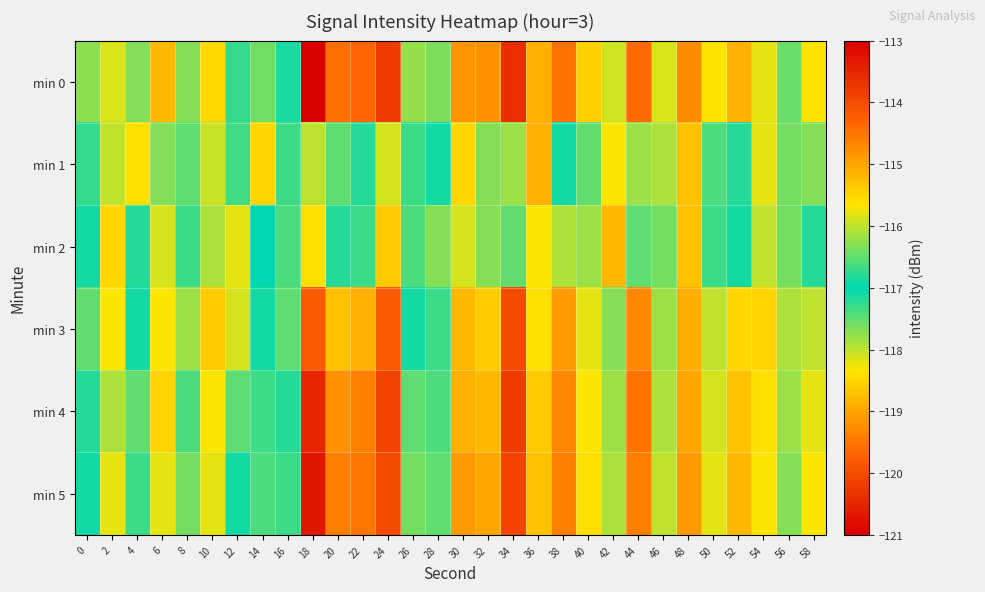

What is the total value across all series at 28?

-703.0